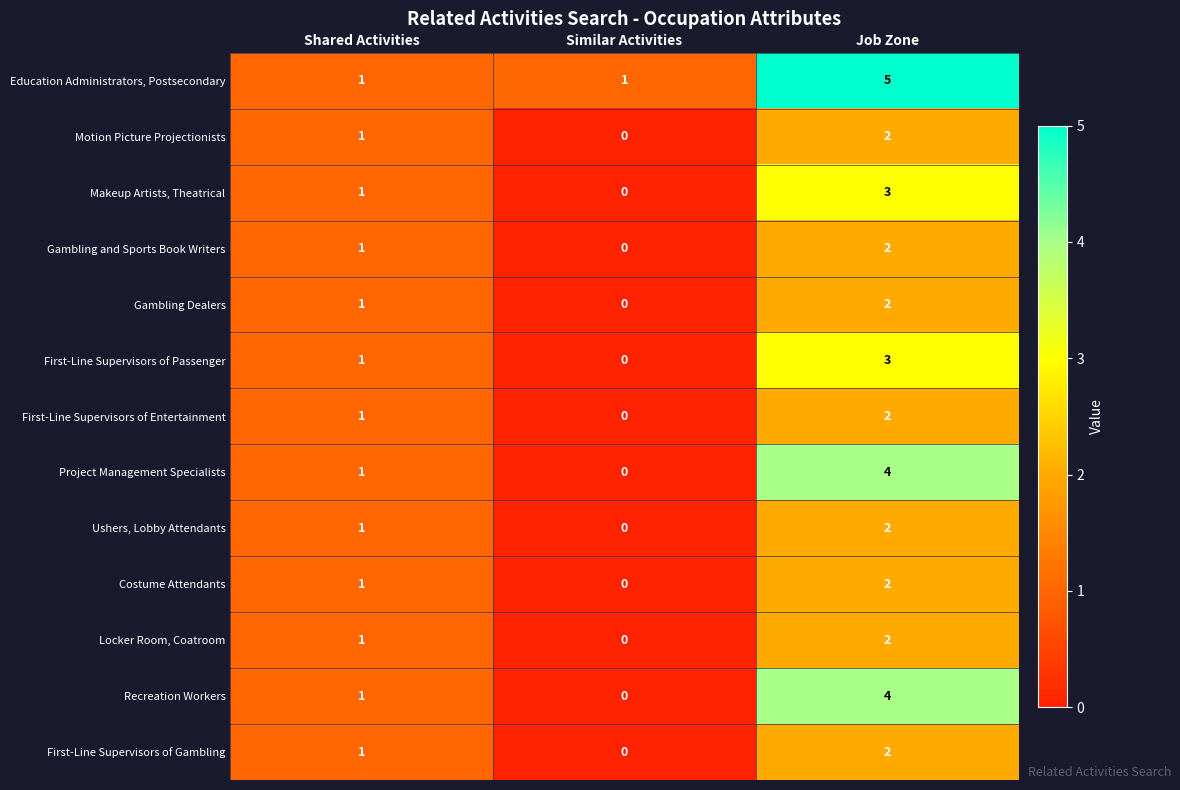

Which series changed the most between Shared Activities and Job Zone?

Education Administrators, Postsecondary